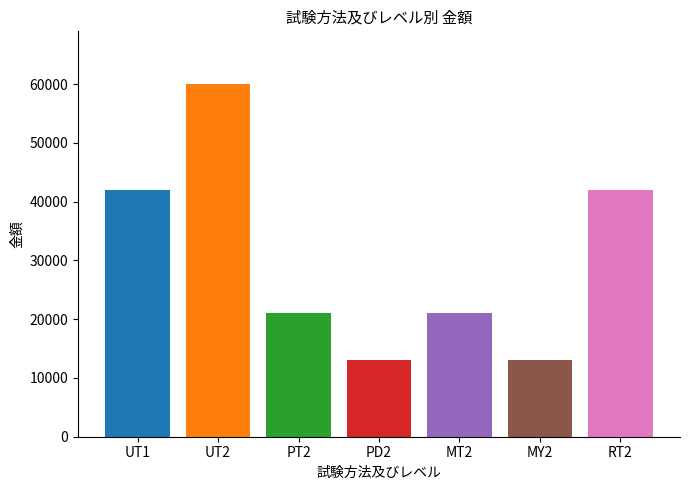

True or false: the data shows 12042 at UT2.

False